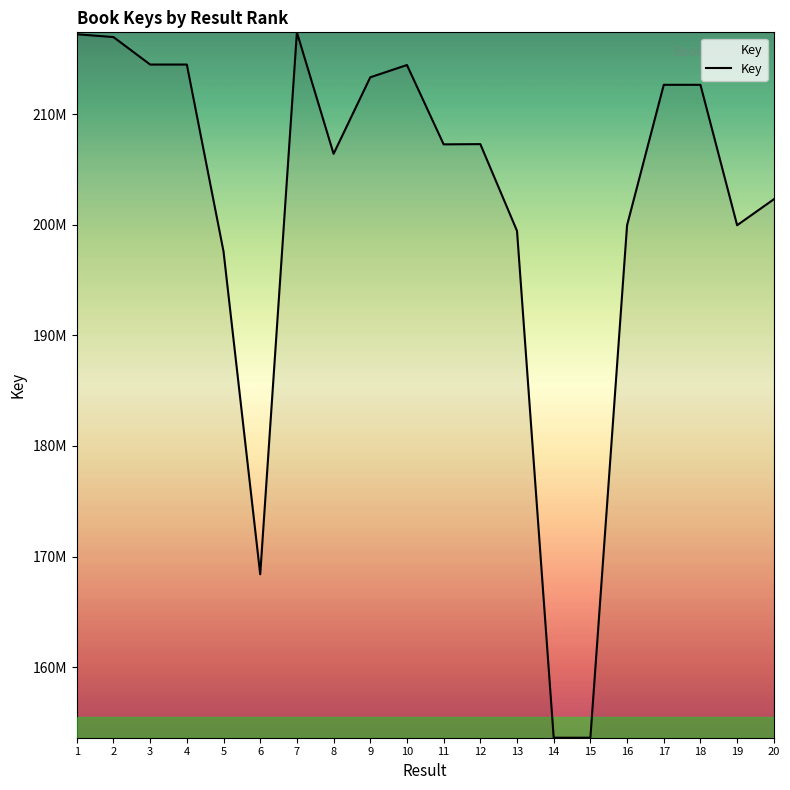

Does the chart have visible grid lines?

No